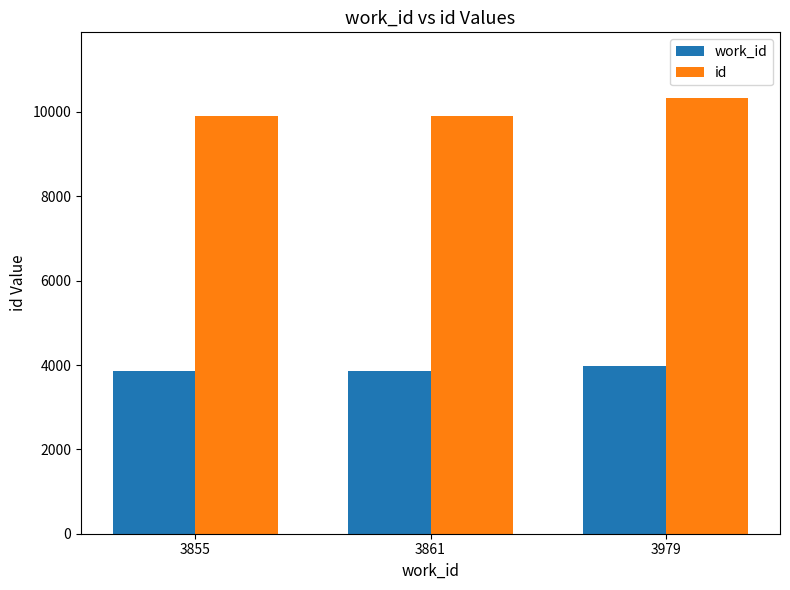

What is the difference between the maximum and minimum values in the id series?

433